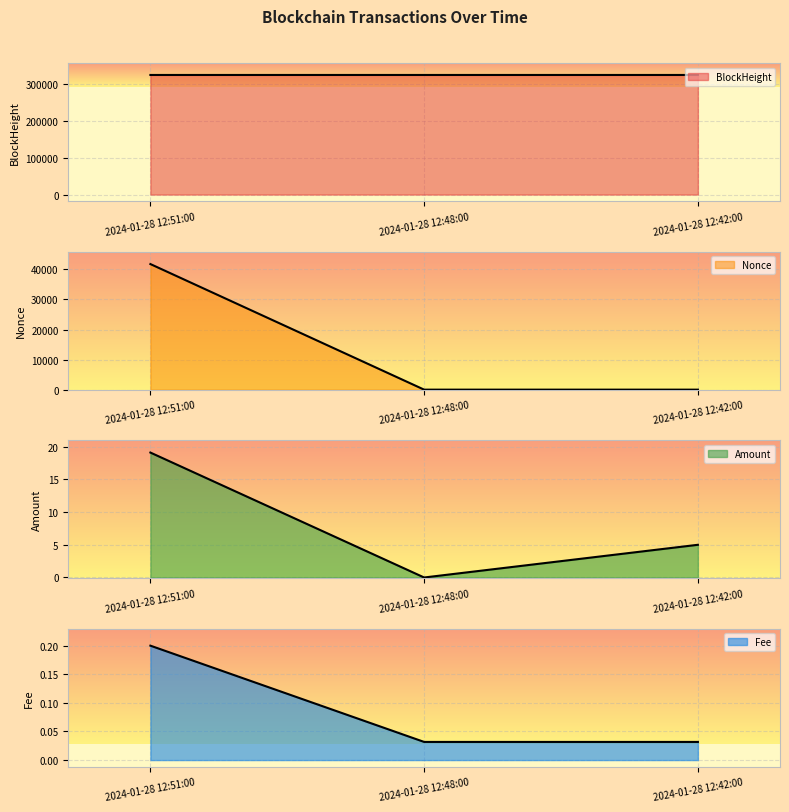

What is the highest value of the Fee series?

0.2